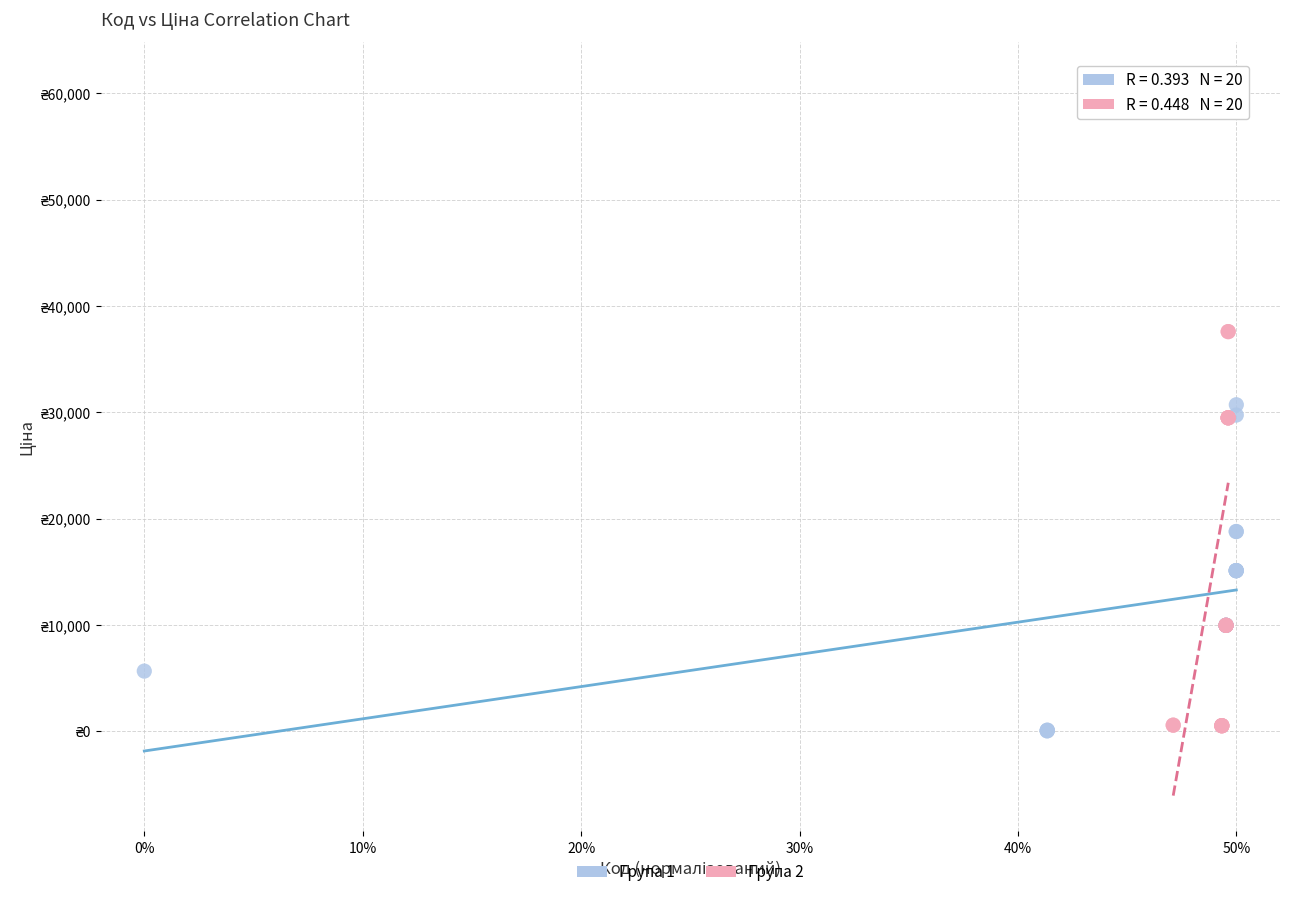

Which series contains the highest Y value?

Група 2